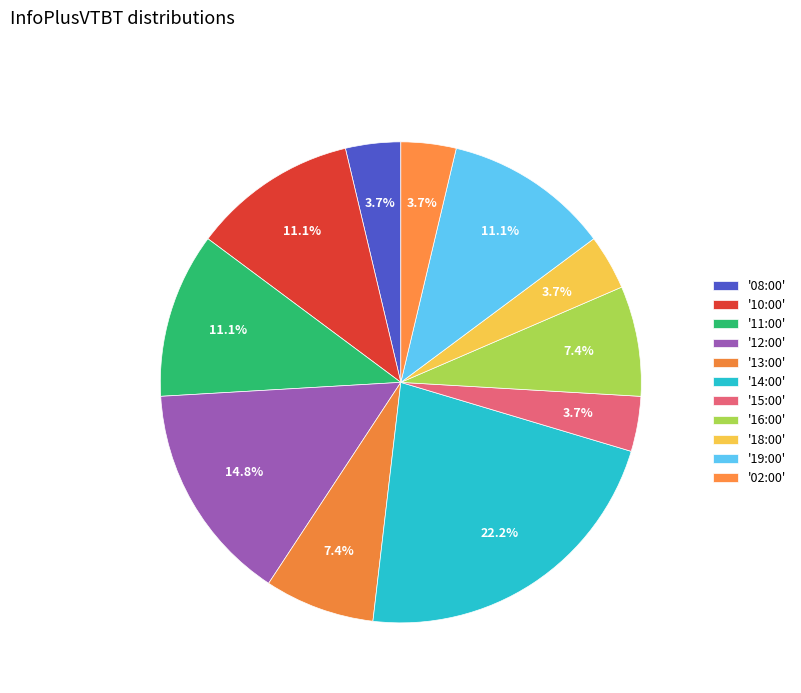

Count the number of slices in the pie.

11